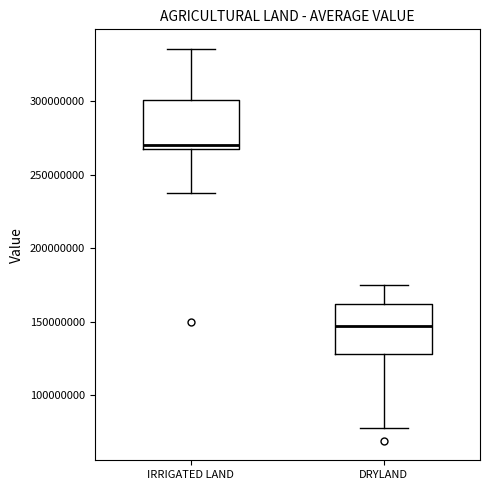

Reading left to right, read every box against the y-axis: the position of its median line, the range the box covers, and the ends of its whiskers. The values are not printed on the chart, so give them approximately, as read against the axis.

IRRIGATED LAND: median 270000000 (just above the box's lower edge), box 270000000 to 300000000, whiskers 240000000 to 335000000
DRYLAND: median 145000000, box 130000000 to 160000000, whiskers 80000000 to 175000000